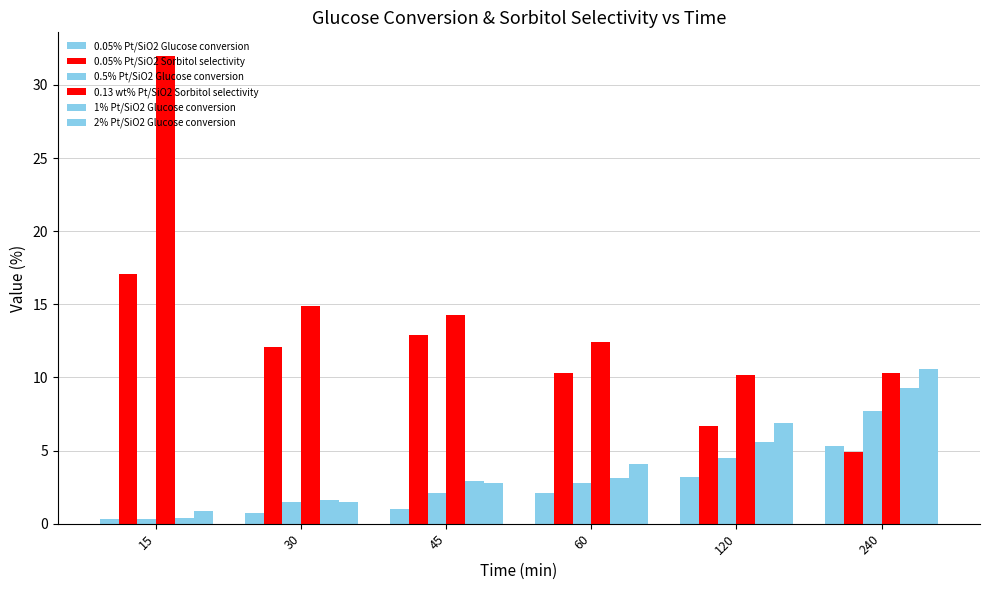

What is the maximum value shown in the chart?

32.0